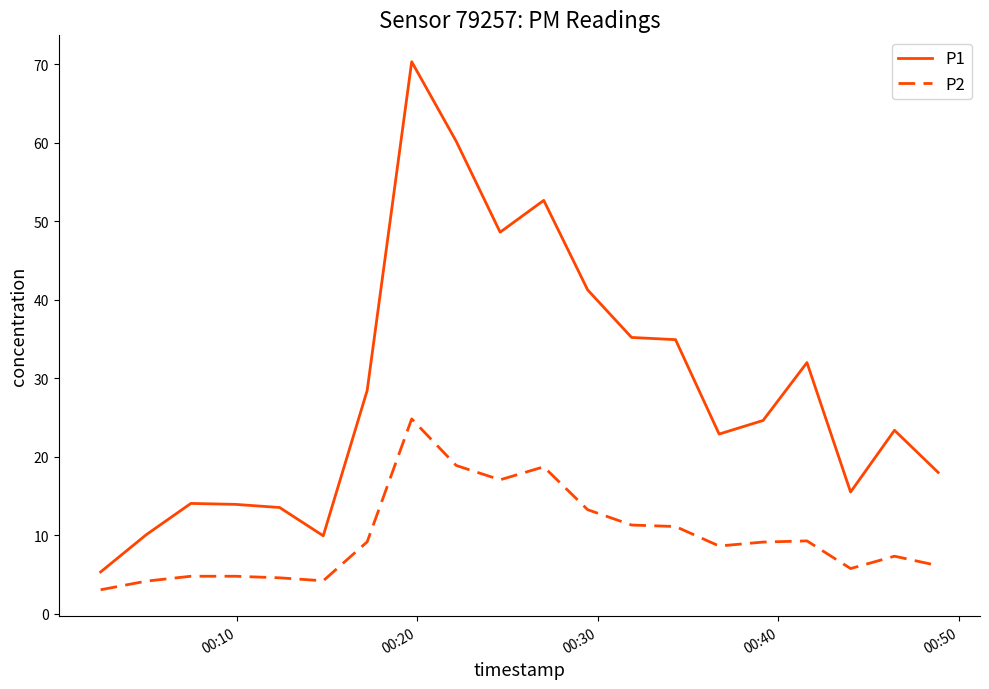

Which series has the widest spread of values?

P1